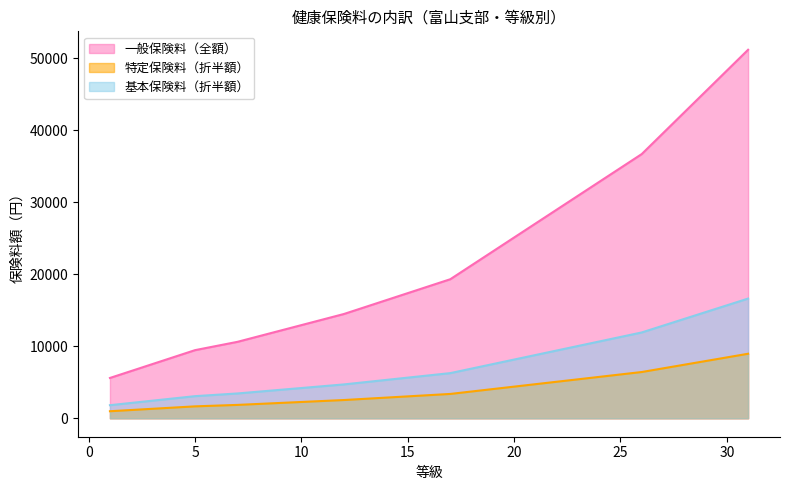

Which series has the largest total across all categories?

一般保険料（全額）